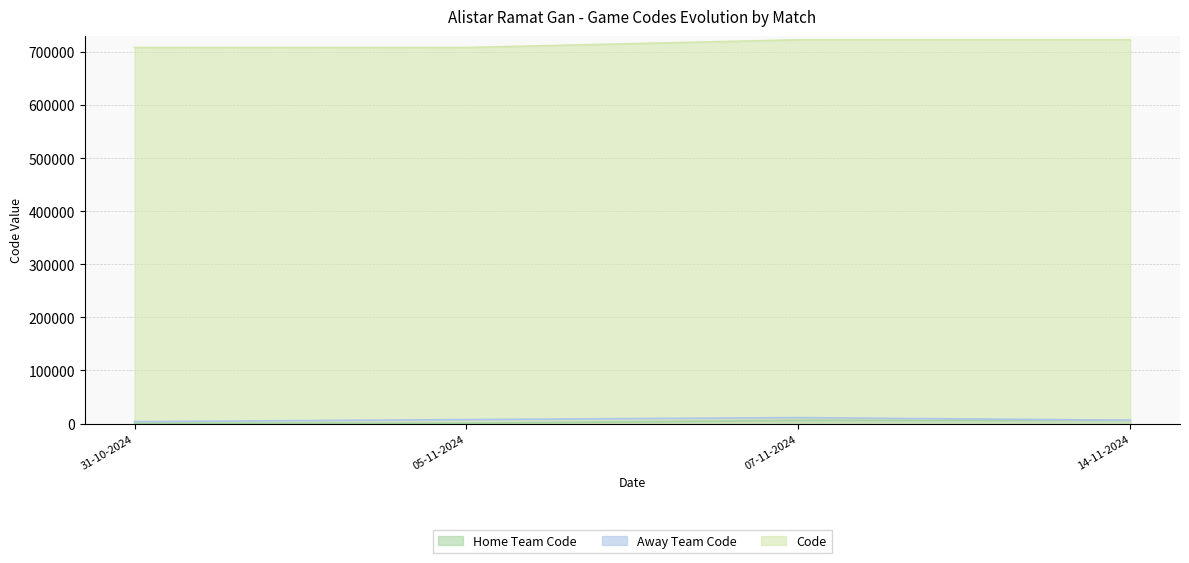

Is it true that Code equals 722716 at 07-11-2024?

True